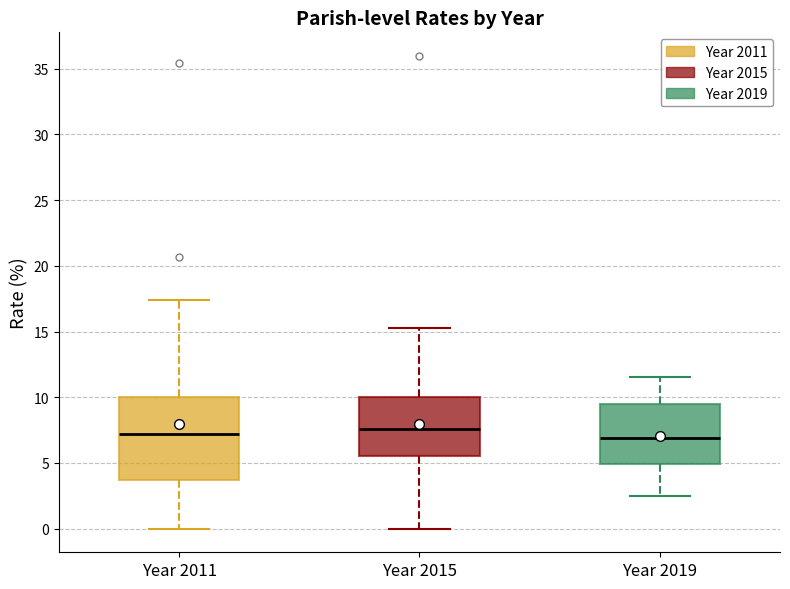

Where does the median line of the box for Year 2015 sit on the y-axis? The values are not printed on the chart, so give them approximately, as read against the axis.

7.5